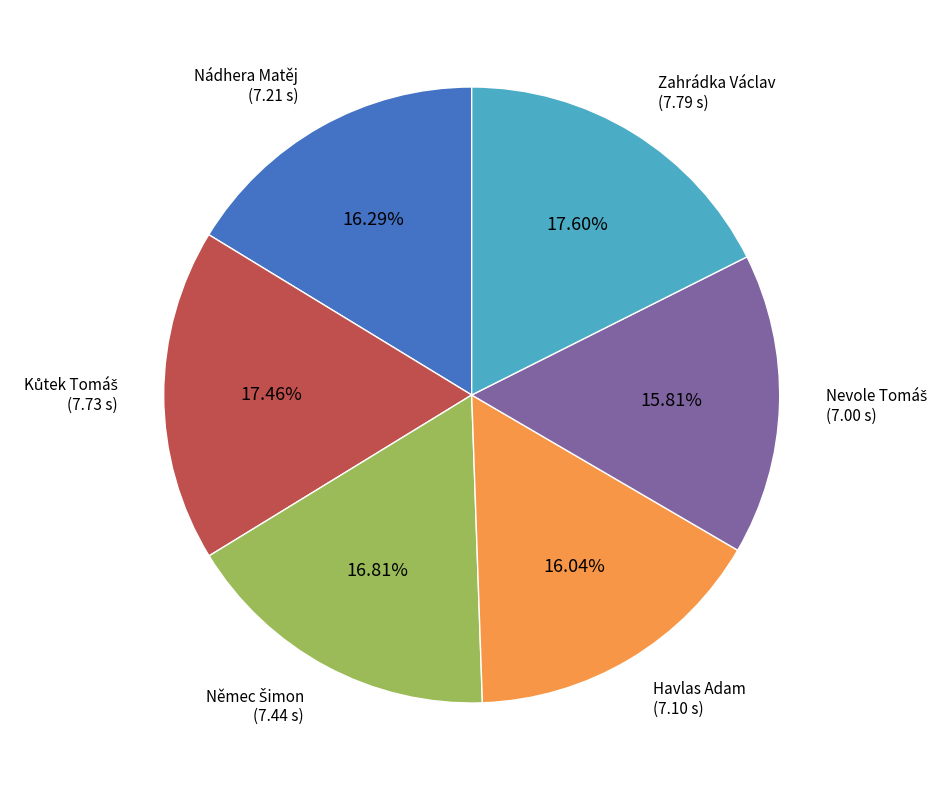

Combined, what portion of the pie is Havlas Adam and Zahrádka Václav?

33.6%